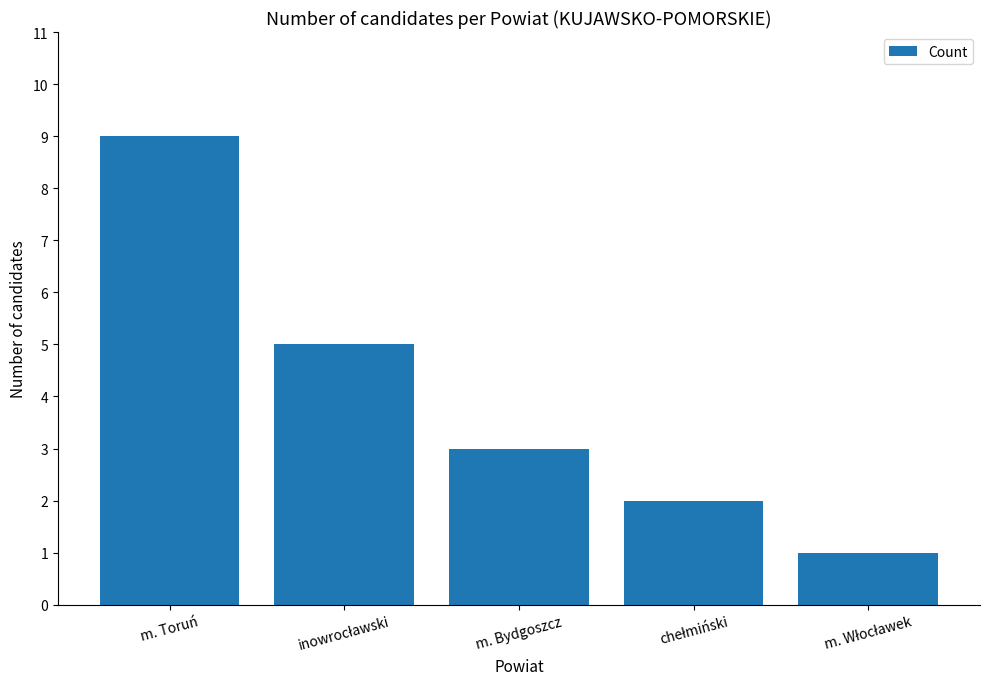

Reading left to right, what are all the values shown in this chart?

9	5	3	2	1